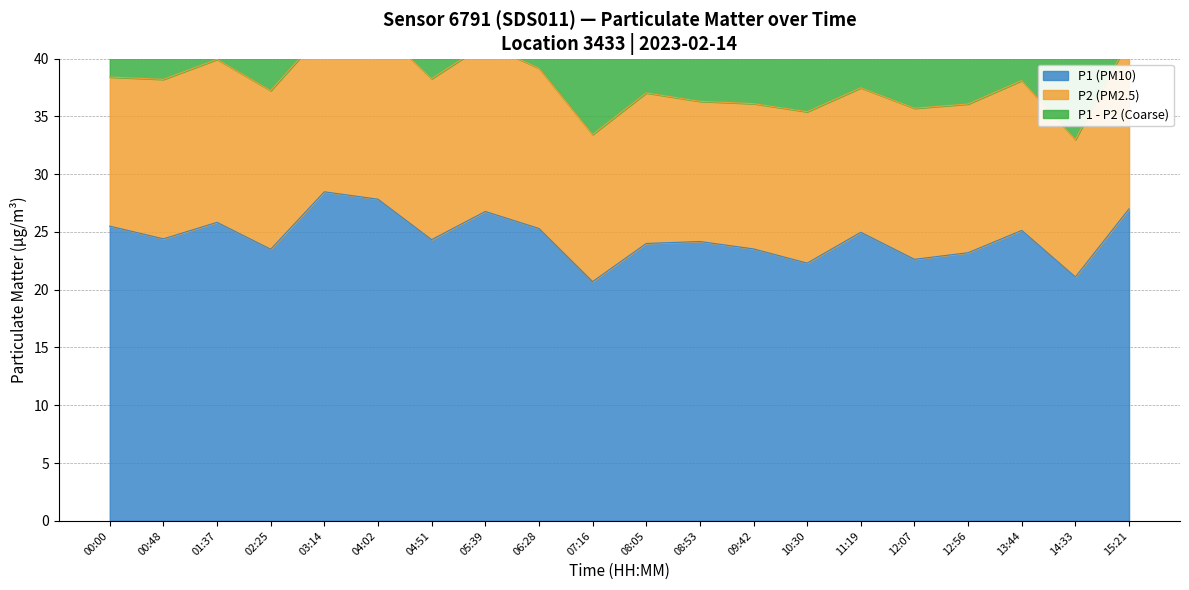

At which label does P1 - P2 (Coarse) first exceed 11?

00:00